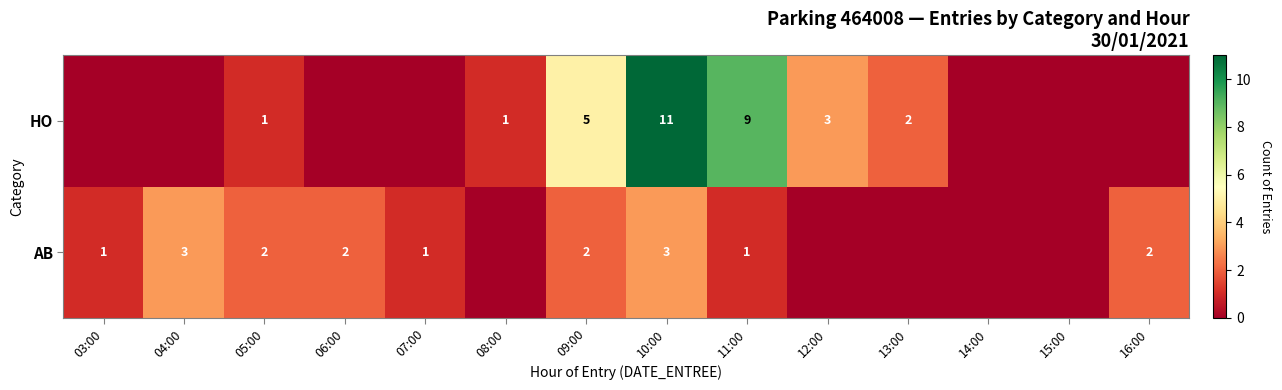

Which series changed the most between 05:00 and 10:00?

HO